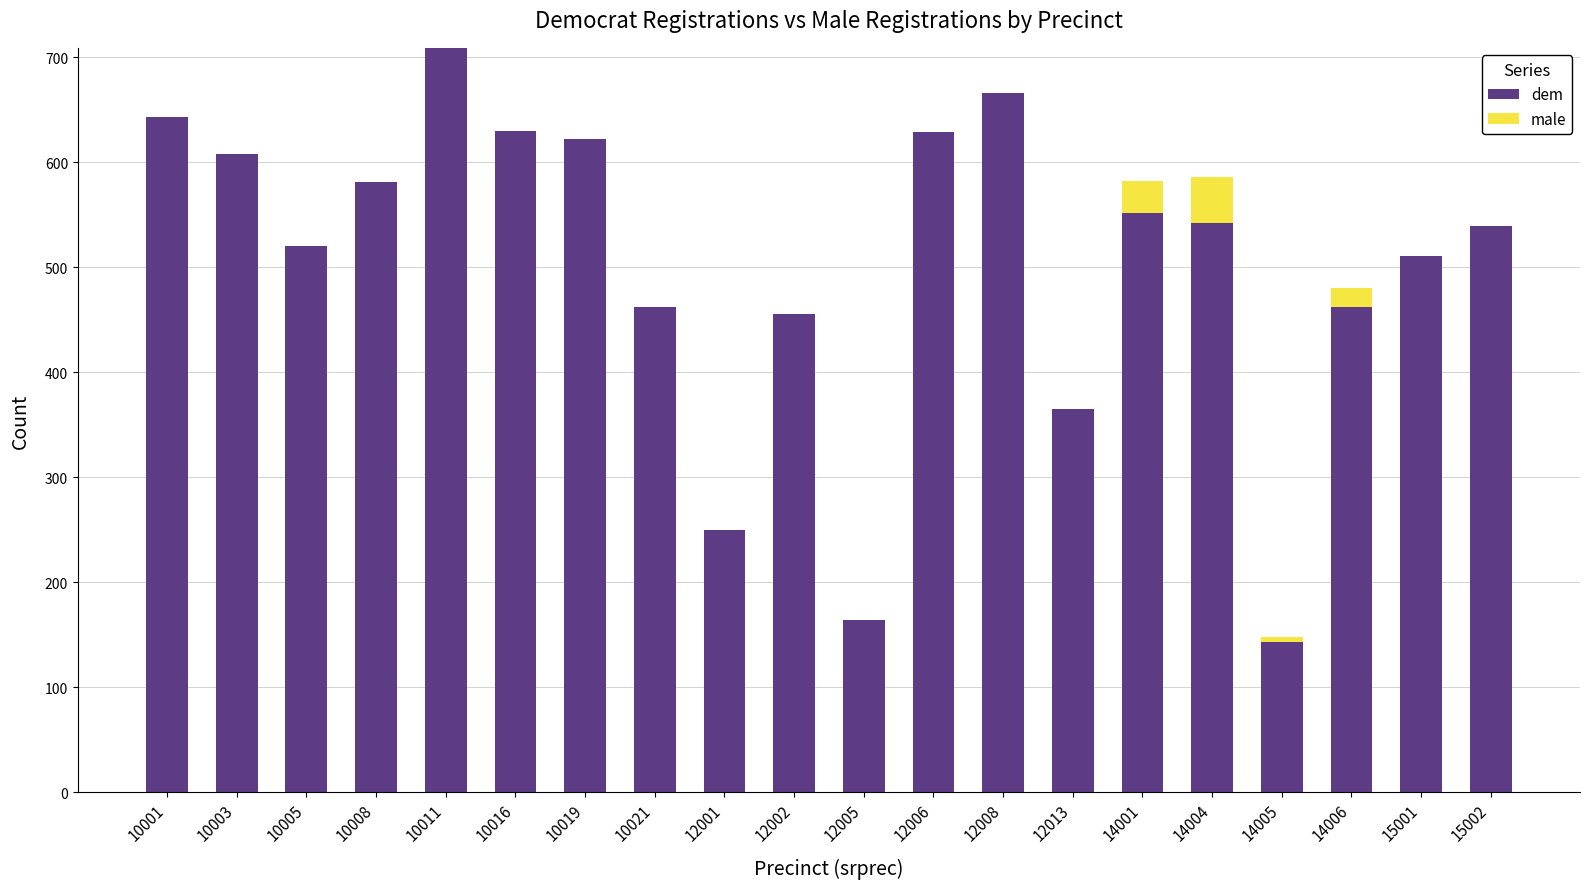

What is the sum of the dem values at 12002 and 14001?

1007